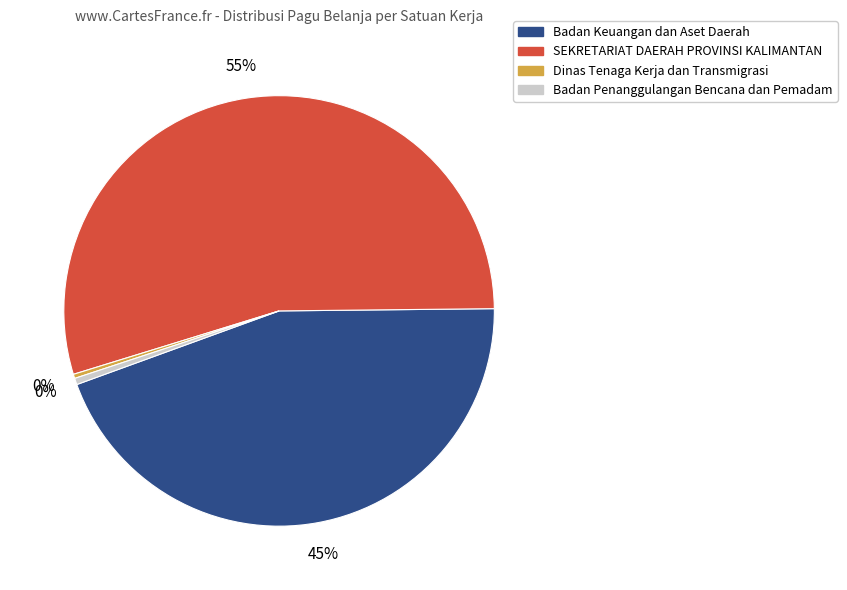

Combined, do SEKRETARIAT DAERAH PROVINSI KALIMANTAN and Badan Keuangan dan Aset Daerah account for over 50%?

Yes